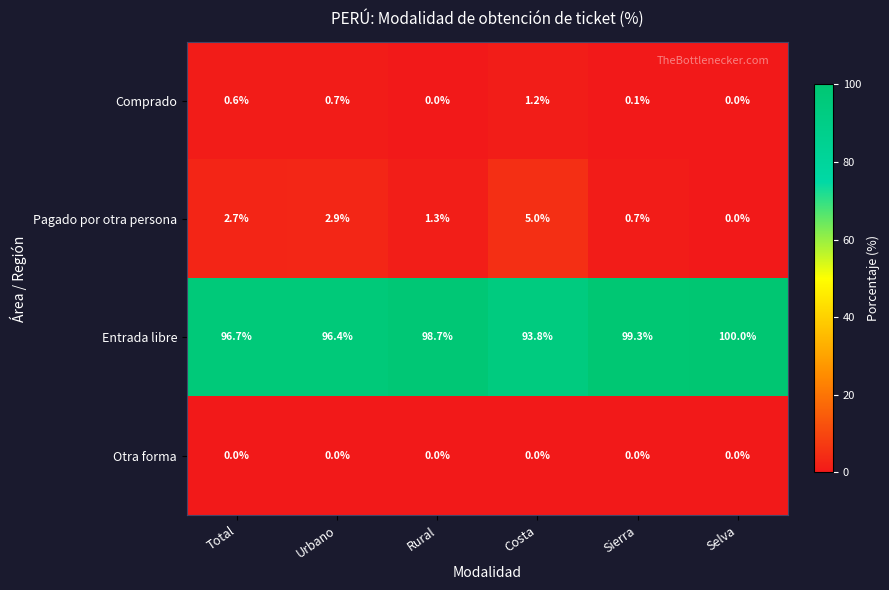

Reading left to right, extract all data points from this chart.

Comprado: Total=0.6	Urbano=0.7	Rural=0.0	Costa=1.2	Sierra=0.1	Selva=0.0
Pagado por otra persona: Total=2.7	Urbano=2.9	Rural=1.3	Costa=5.0	Sierra=0.7	Selva=0.0
Entrada libre: Total=96.7	Urbano=96.4	Rural=98.7	Costa=93.8	Sierra=99.3	Selva=100.0
Otra forma: Total=0.0	Urbano=0.0	Rural=0.0	Costa=0.0	Sierra=0.0	Selva=0.0